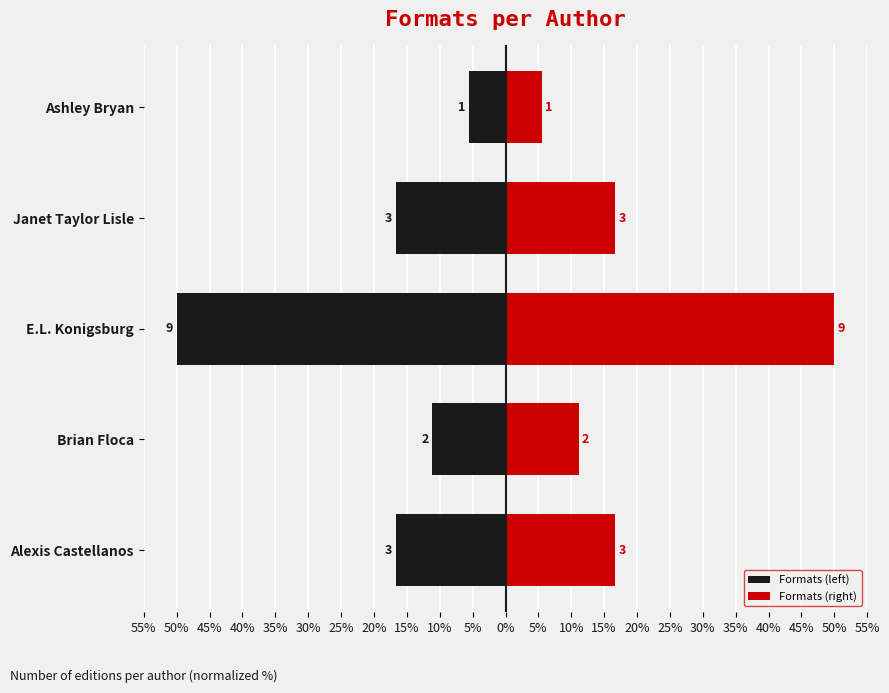

Rank the series at E.L. Konigsburg from lowest to highest value.

Formats (left), Formats (right)